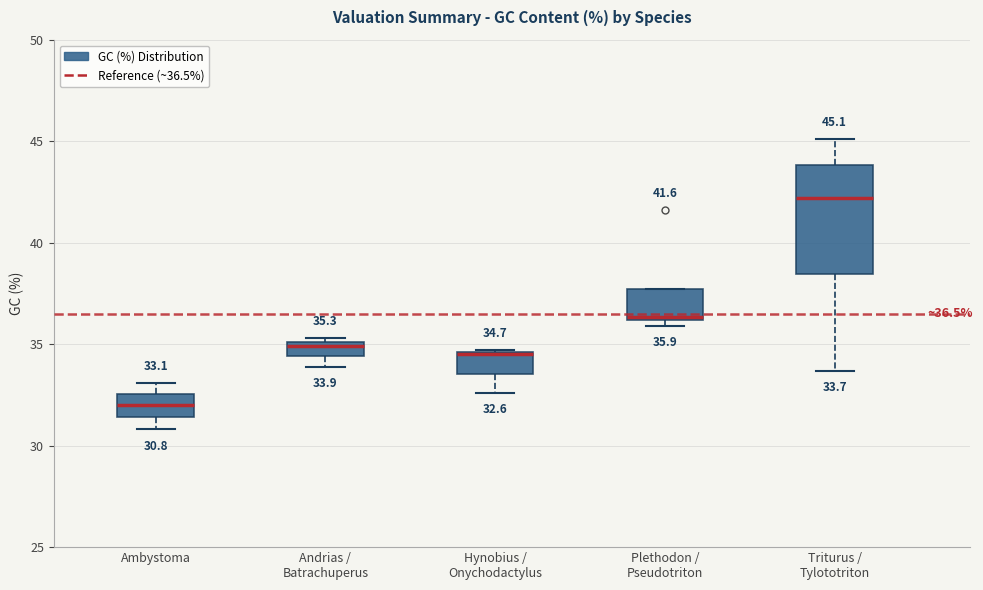

Which box is the tallest, from its lower edge to its upper edge?

Triturus / Tylototriton